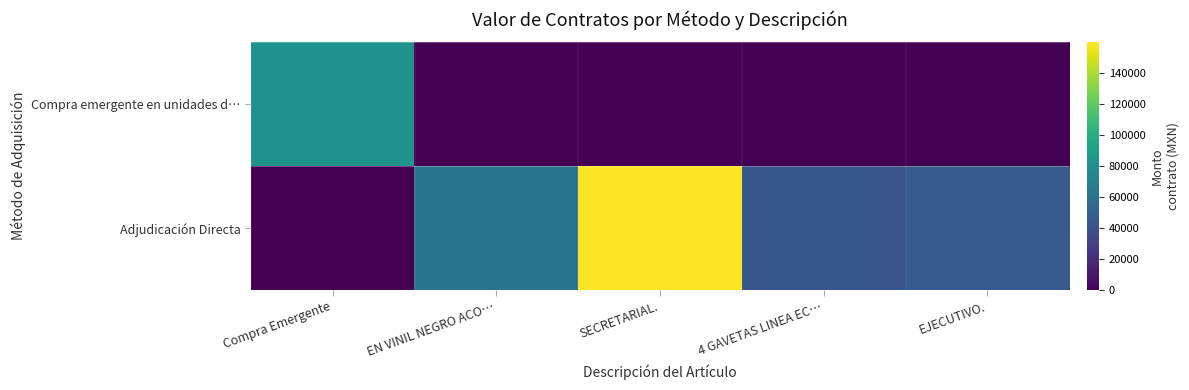

Rank the series by their maximum value, from lowest to highest.

Compra emergente en unidades d…, Adjudicación Directa